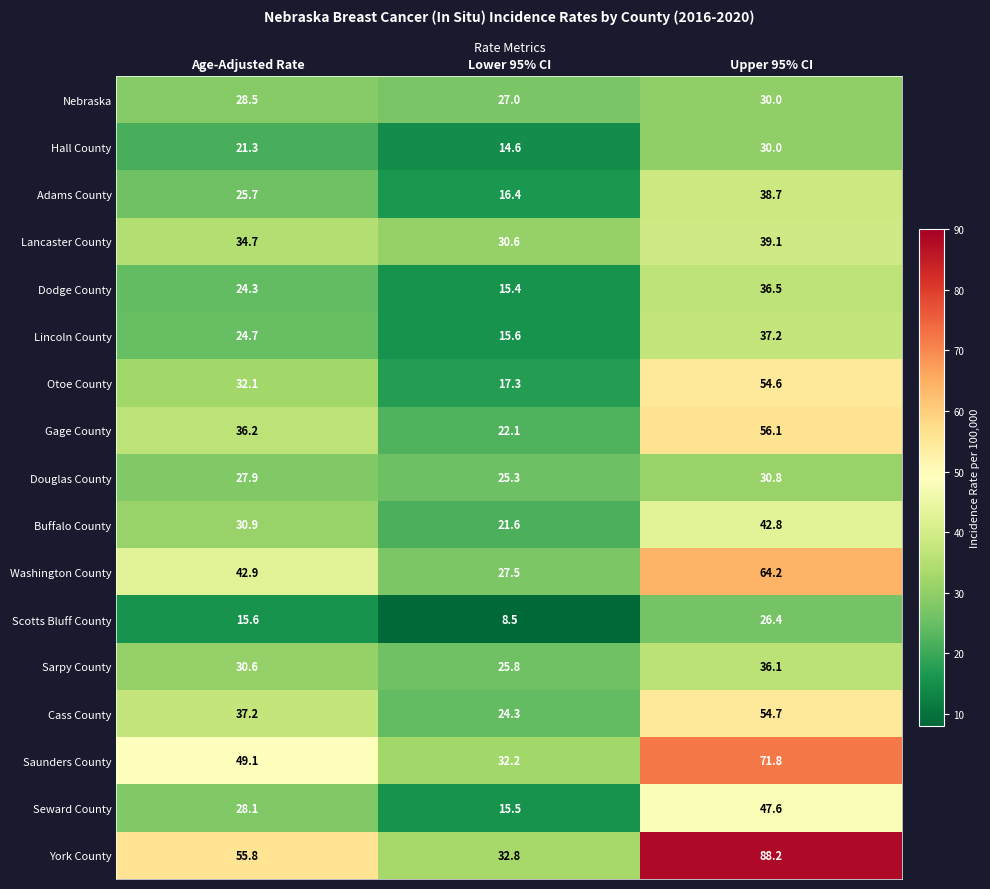

Rank the series at Lower 95% CI from lowest to highest value.

Scotts Bluff County, Hall County, Dodge County, Seward County, Lincoln County, Adams County, Otoe County, Buffalo County, Gage County, Cass County, Douglas County, Sarpy County, Nebraska, Washington County, Lancaster County, Saunders County, York County